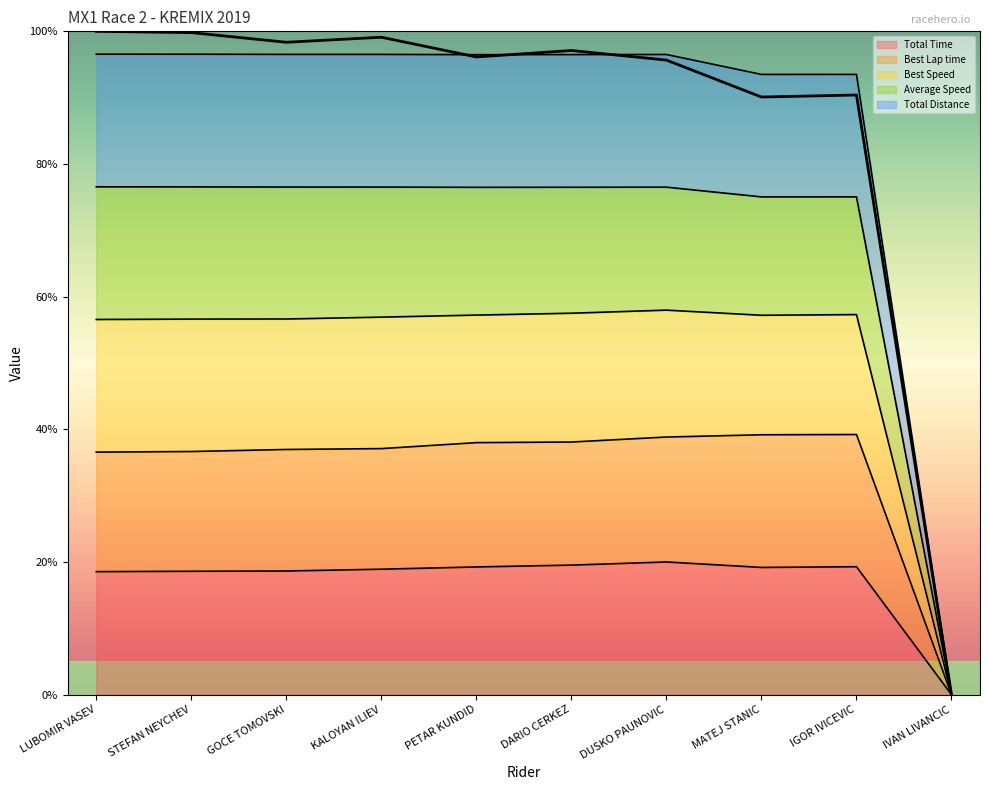

What value does the Total Time series have at KALOYAN ILIEV?

18.9